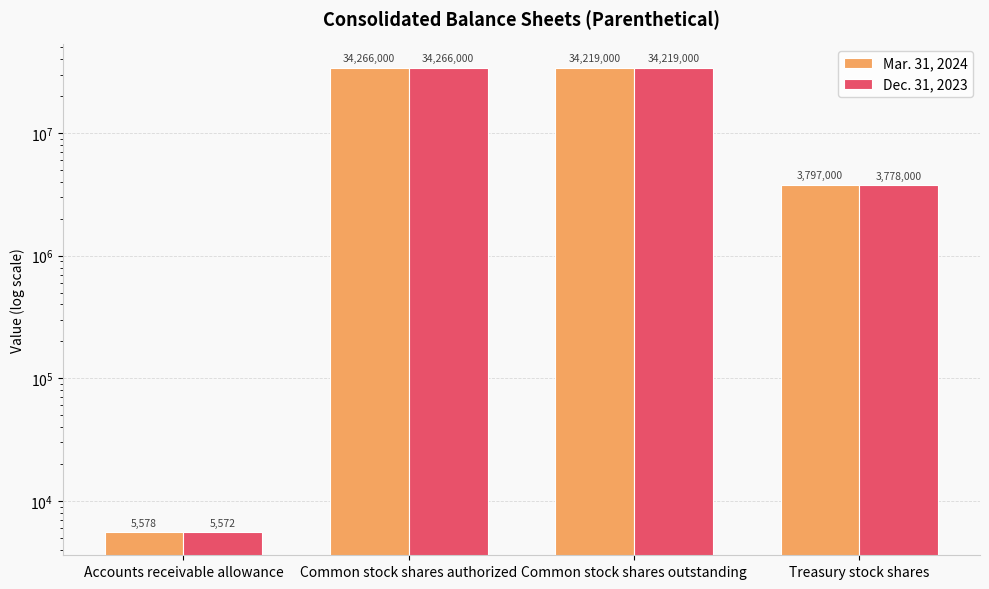

Which series has the widest spread of values?

Dec. 31, 2023